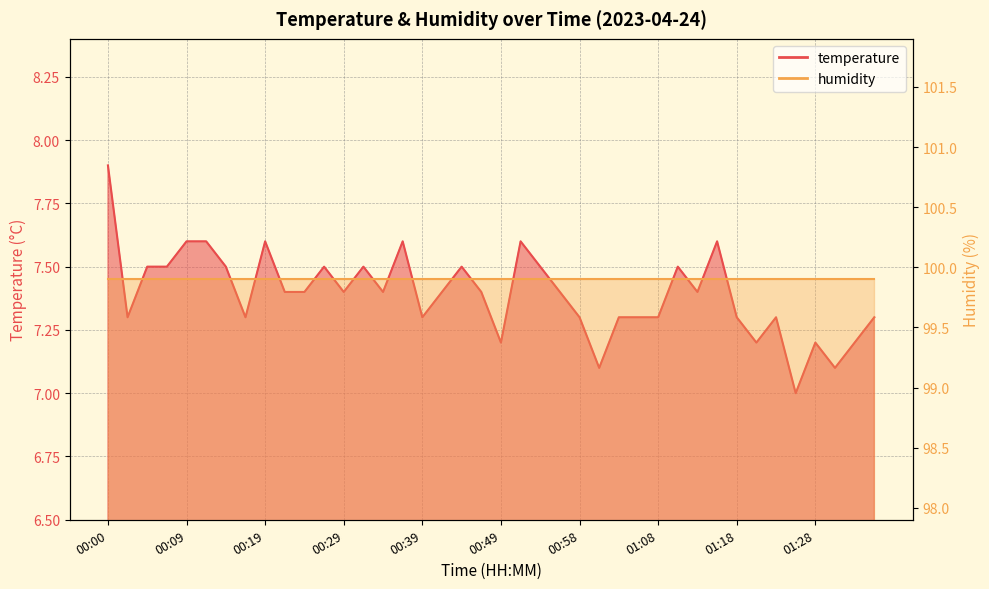

List the labels in order of value, smallest first.

01:25, 01:01, 01:30, 00:49, 01:20, 01:28, 01:33, 00:02, 00:17, 00:39, 00:58, 01:03, 01:06, 01:08, 01:18, 01:23, 01:35, 00:22, 00:24, 00:29, 00:34, 00:41, 00:46, 00:56, 01:13, 00:05, 00:07, 00:14, 00:27, 00:31, 00:44, 00:53, 01:11, 00:09, 00:12, 00:19, 00:36, 00:51, 01:15, 00:00